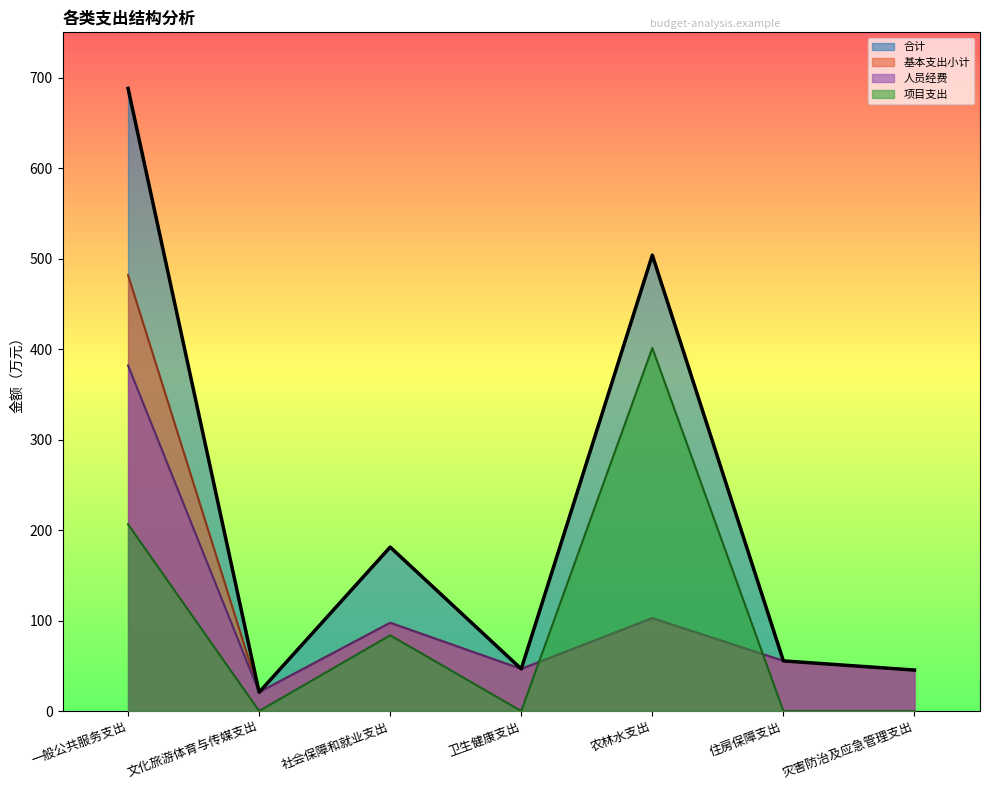

How many data points in 人员经费 are above 55?

4